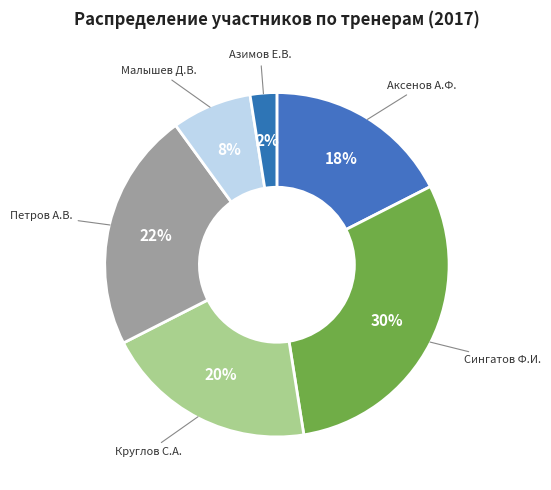

What percentage is the Петров А.В. slice, to the nearest percent?

22%